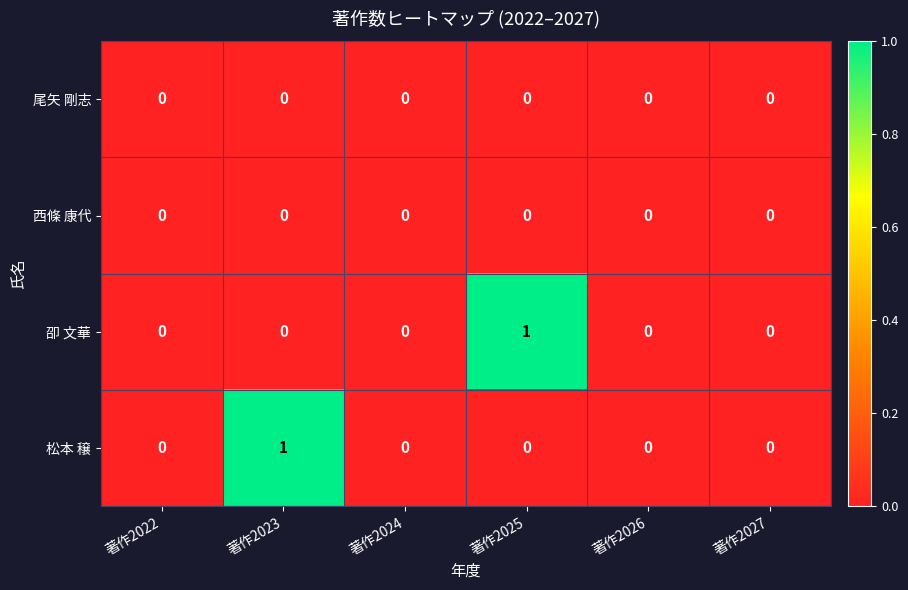

The 尾矢 剛志 series shows 0 at 著作2025. True or false?

True